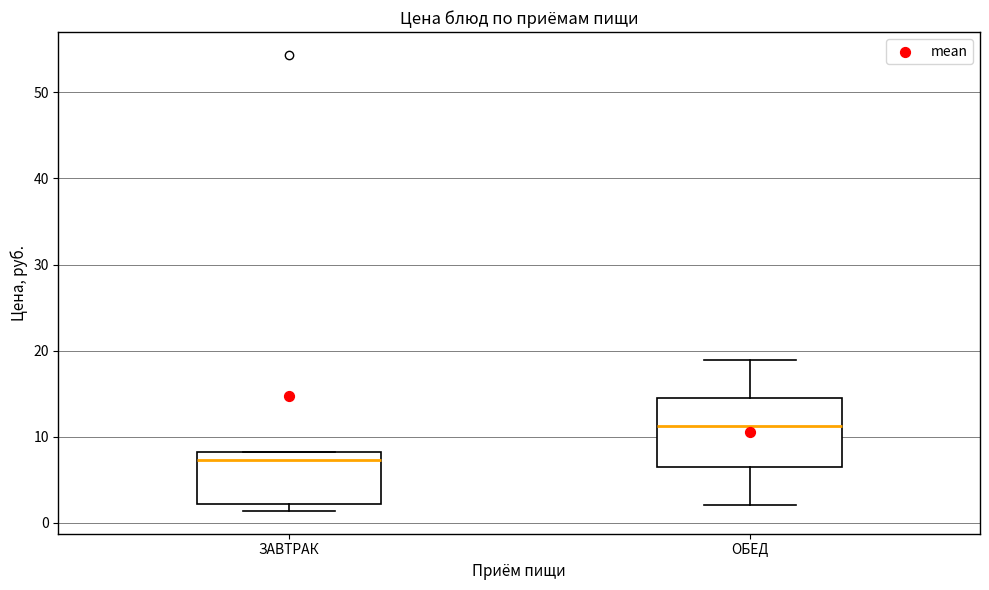

Reading left to right, read every box against the y-axis: the position of its median line, the range the box covers, and the ends of its whiskers. The values are not printed on the chart, so give them approximately, as read against the axis.

ЗАВТРАК: median 7, box 2 to 8, whiskers 1 to 8
ОБЕД: median 11, box 6 to 14, whiskers 2 to 19